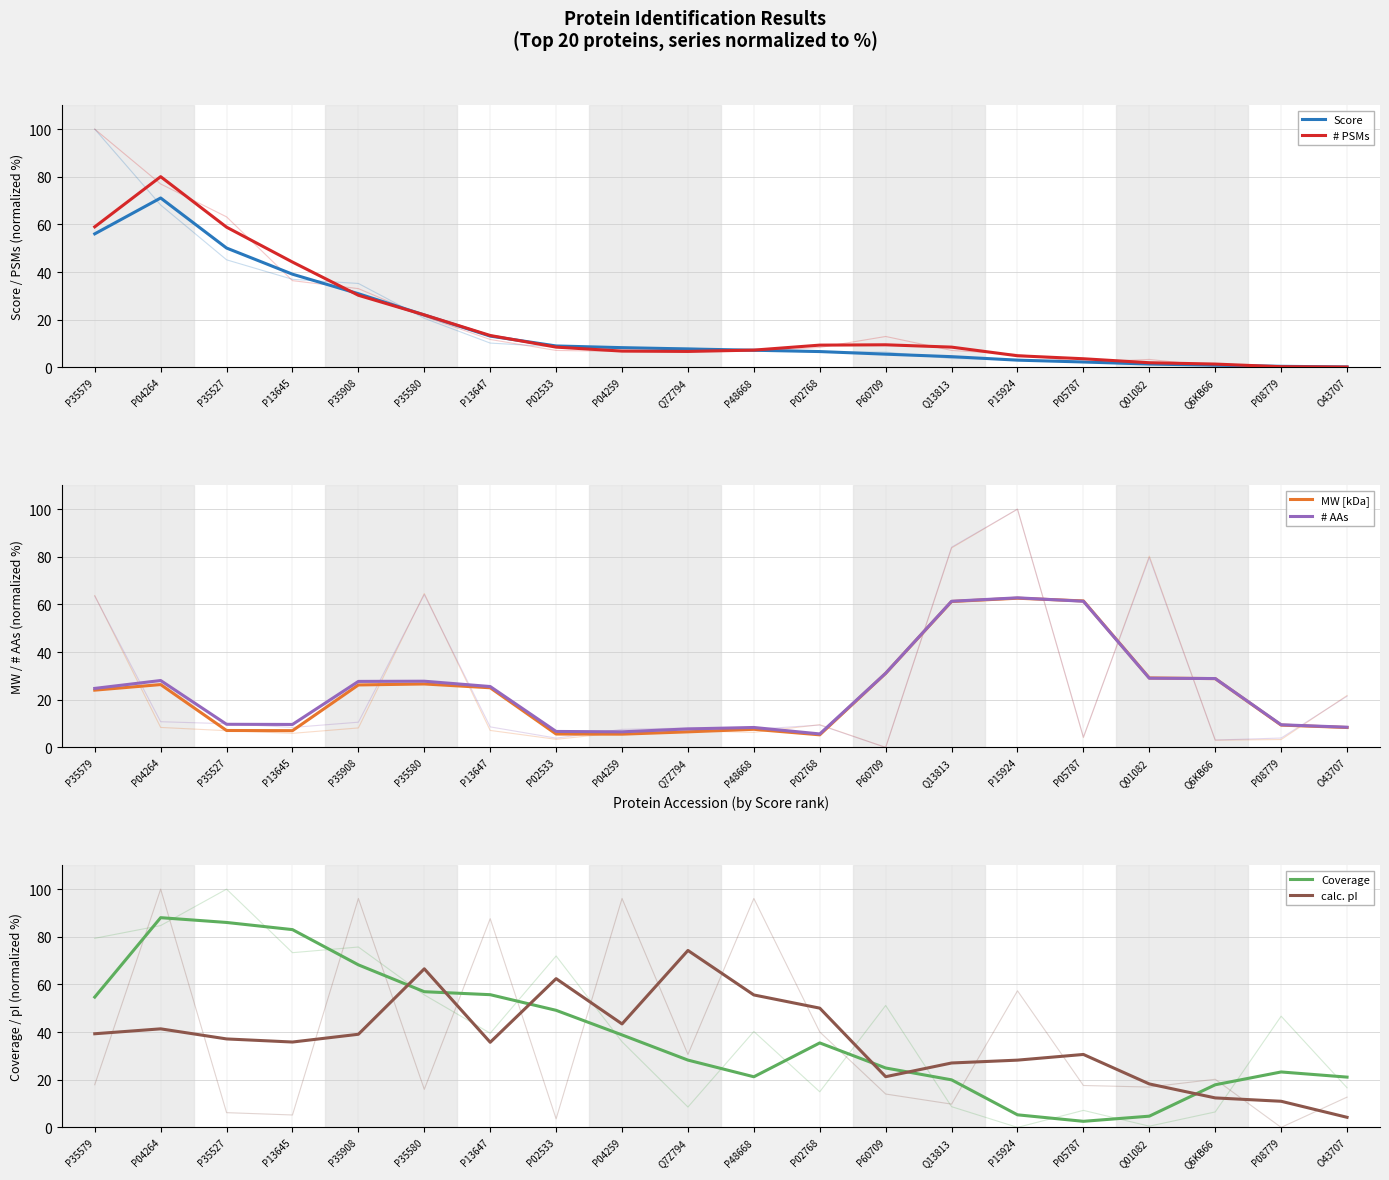

Which has a higher value, P35580 or P13645?

P13645